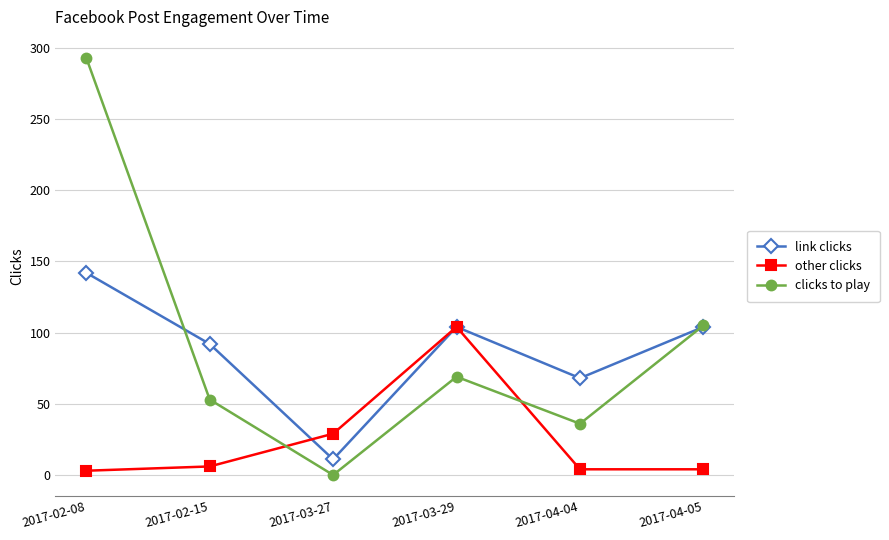

True or false: clicks to play and other clicks cross at least once.

True